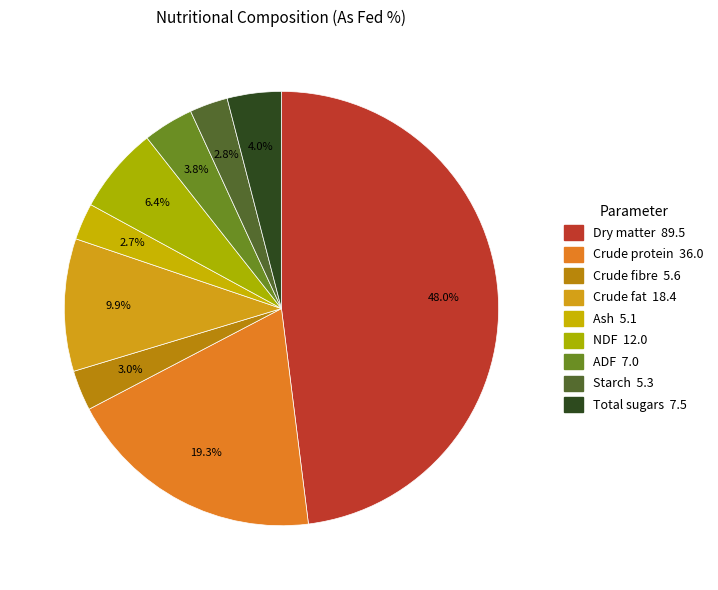

How many slices are in this pie chart?

9